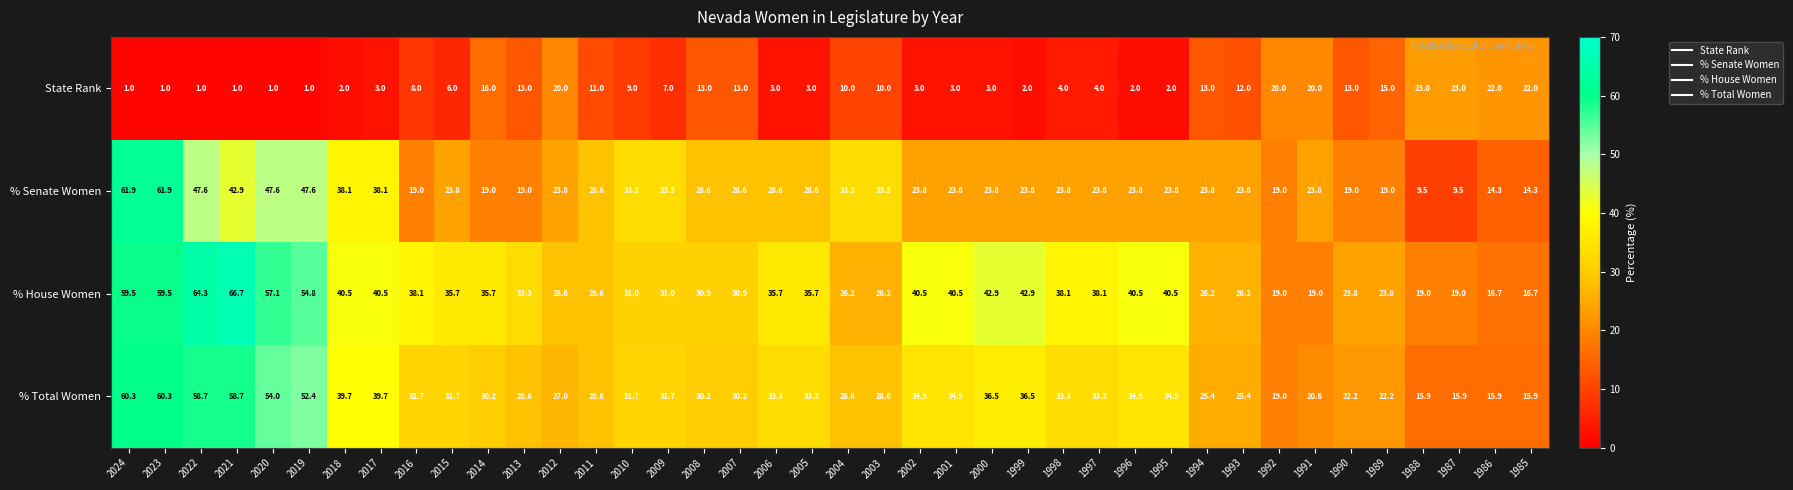

How many categories are shown in the chart?

40